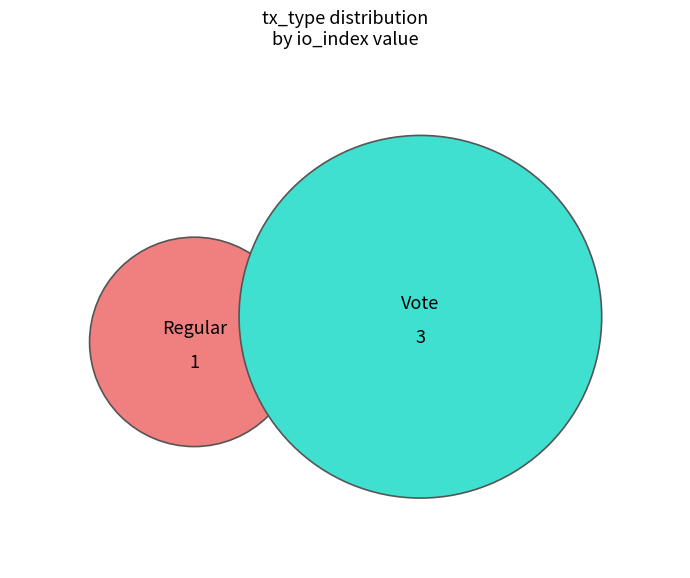

How many slices are in this pie chart?

2